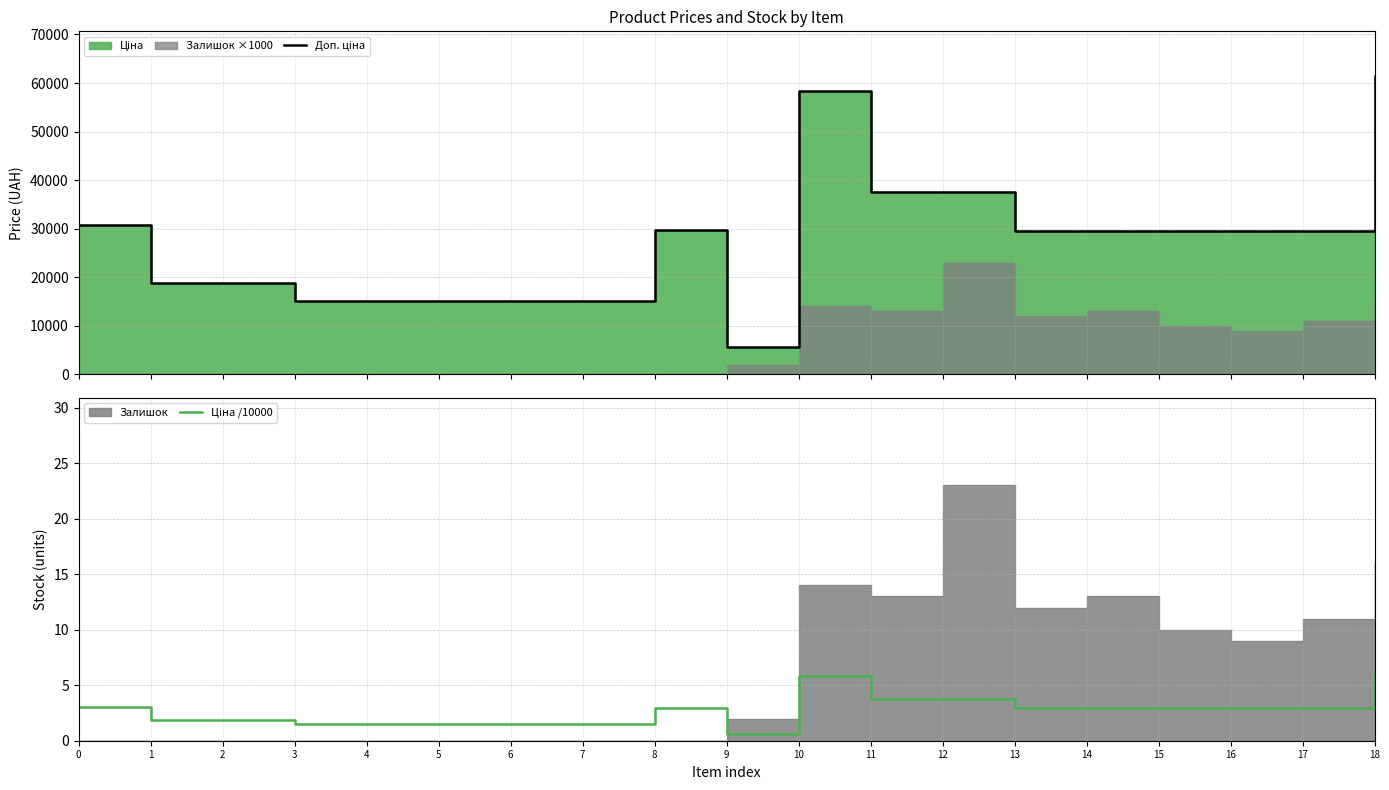

What is the sum of the Ціна /10000 values at 14 and 9?

3.5